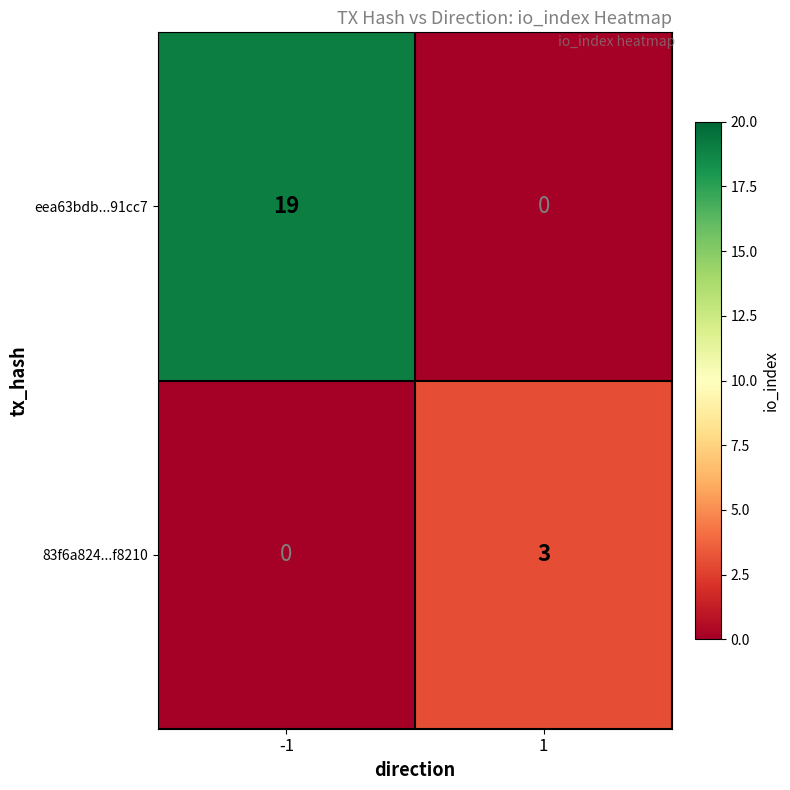

Rank the series by their average value, from lowest to highest.

83f6a824...f8210, eea63bdb...91cc7